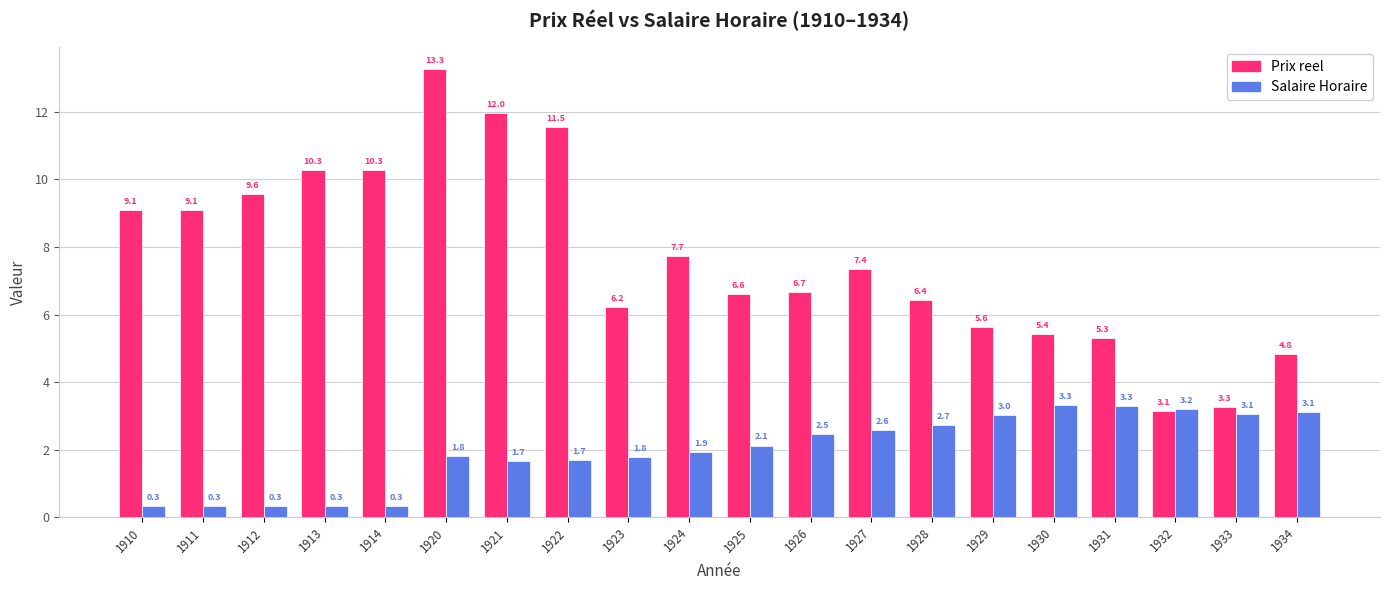

What are all the series names shown in the legend?

Prix reel, Salaire Horaire